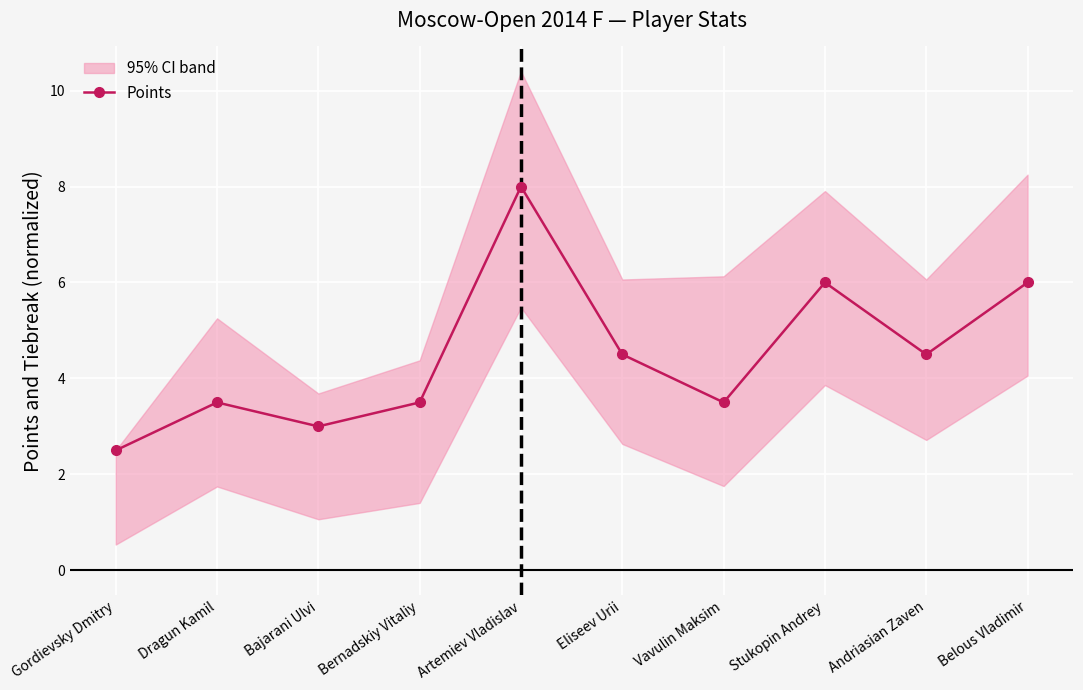

True or false: the data has more than 2 interior local peaks.

True